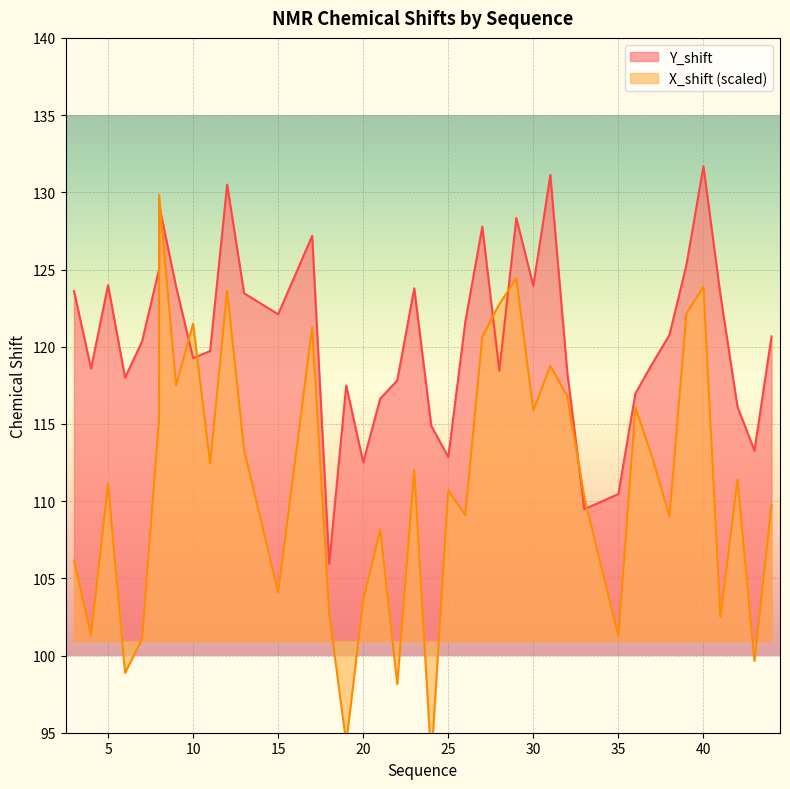

Where does the Y_shift series first go above 120?

3